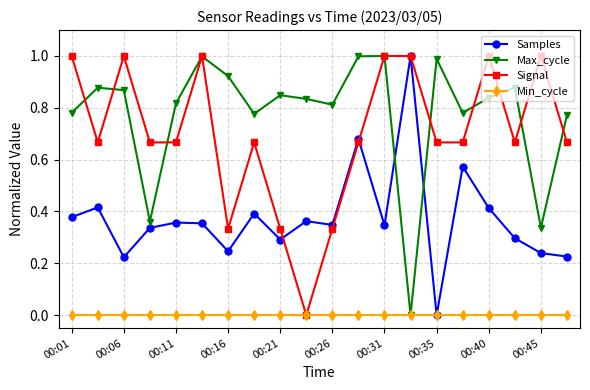

What is the greatest value displayed?

1.0